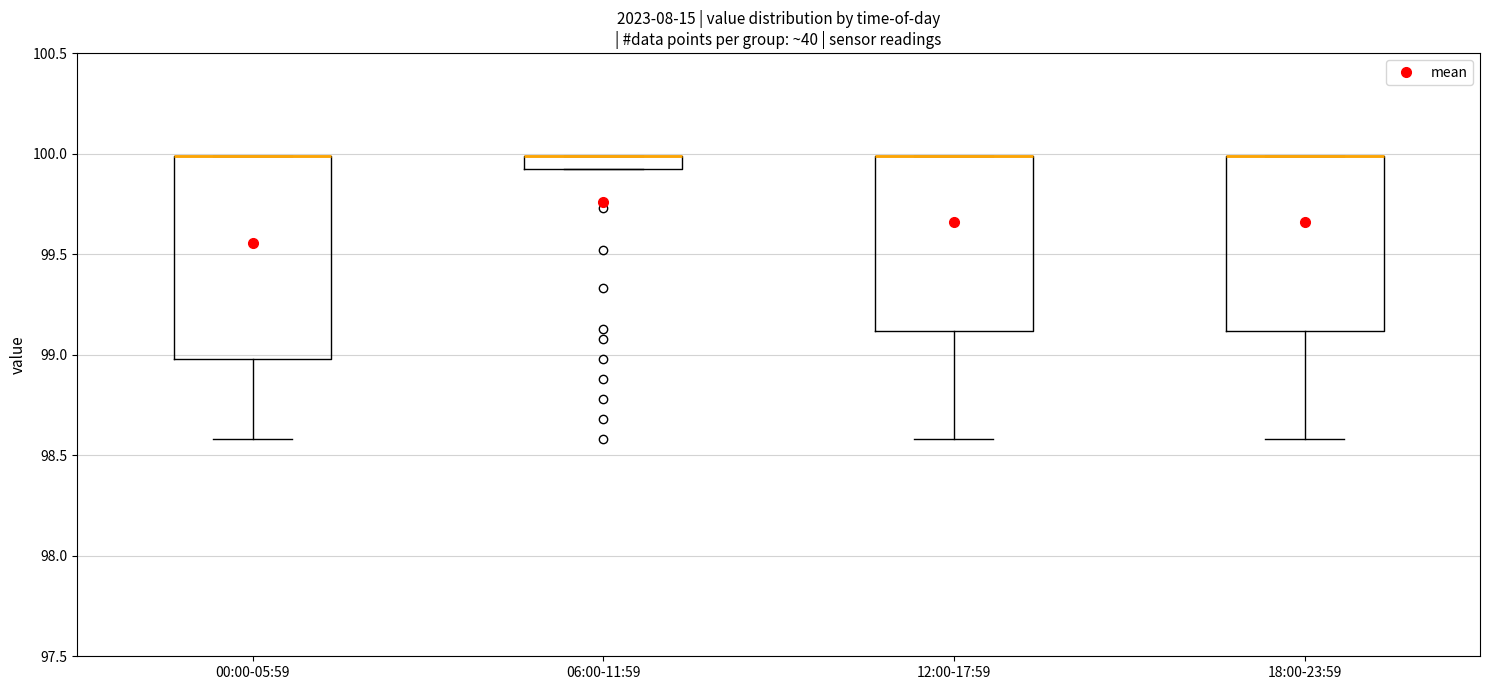

Where is the upper edge of the box for 18:00-23:59 on the y-axis? The values are not printed on the chart, so give them approximately, as read against the axis.

100.00